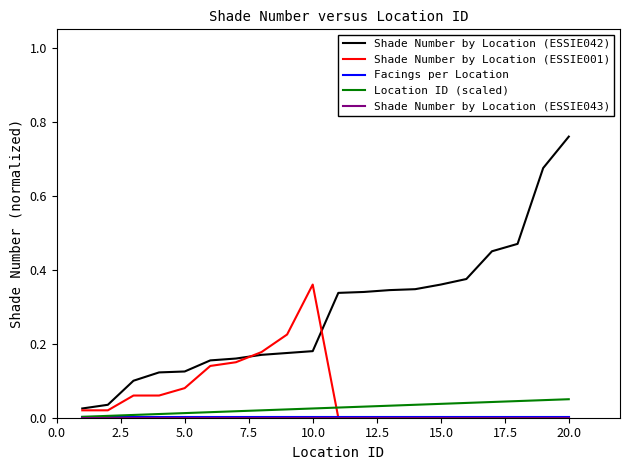

True or false: Shade Number by Location (ESSIE001) and Location ID (scaled) intersect in this chart.

True